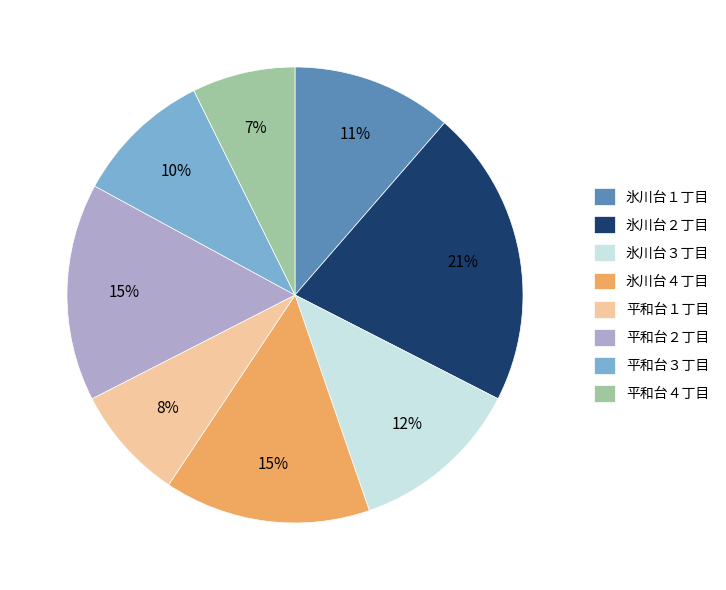

What percentage is the 平和台３丁目 slice, to the nearest percent?

10%